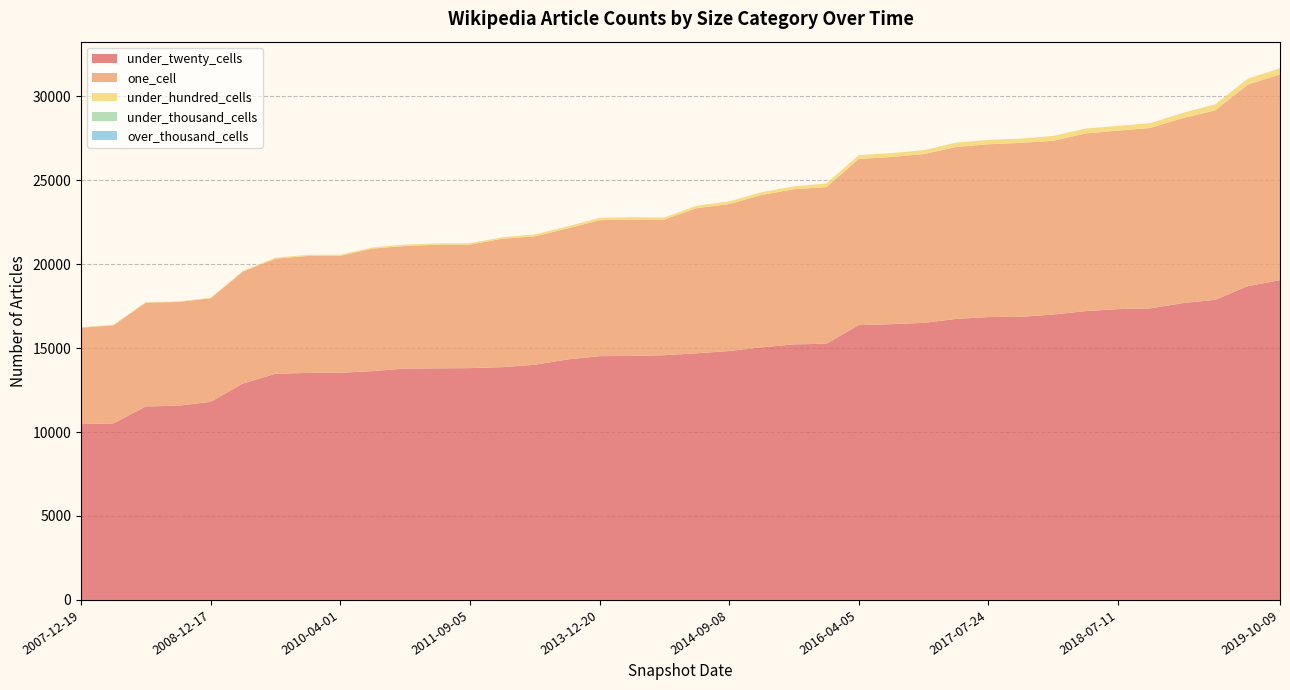

Reading right to left, what are all the values shown in this chart?

under_twenty_cells: 19051	18686	17876	17681	17369	17322	17205	17001	16863	16851	16739	16503	16427	16369	15259	15223	15044	14828	14694	14577	14533	14522	14323	14007	13867	13807	13797	13786	13631	13532	13525	13469	12897	11799	11568	11528	10516	10474
one_cell: 12259	12005	11289	11022	10747	10632	10586	10350	10364	10292	10241	10054	9957	9897	9330	9245	9079	8751	8646	8087	8125	8096	7805	7652	7650	7355	7360	7297	7300	6967	6966	6858	6665	6172	6183	6183	5846	5742
under_hundred_cells: 362	356	355	312	288	287	289	289	257	262	260	235	235	232	220	173	167	161	145	117	145	145	117	112	88	87	87	87	67	67	67	67	43	31	29	29	30	30
under_thousand_cells: 0	0	0	0	0	0	0	0	0	0	0	0	0	0	0	0	0	0	0	0	0	0	0	0	0	0	0	0	0	0	0	0	0	0	0	0	0	0
over_thousand_cells: 0	0	0	0	0	0	0	0	0	0	0	0	0	0	0	0	0	0	0	0	0	0	0	0	0	0	0	0	0	0	0	0	0	0	0	0	0	0